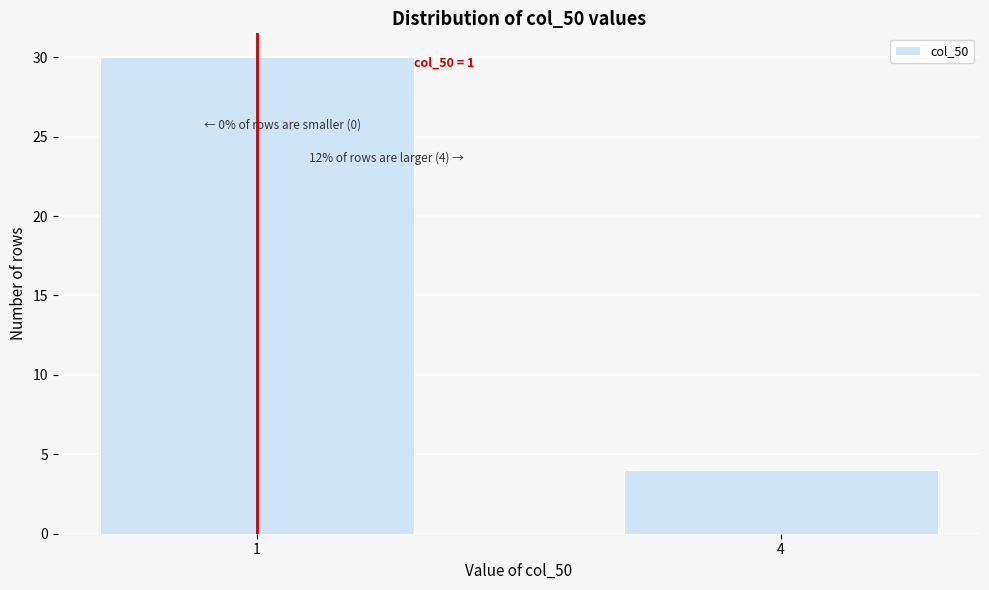

Reading left to right, list all the values displayed in this chart.

30	4